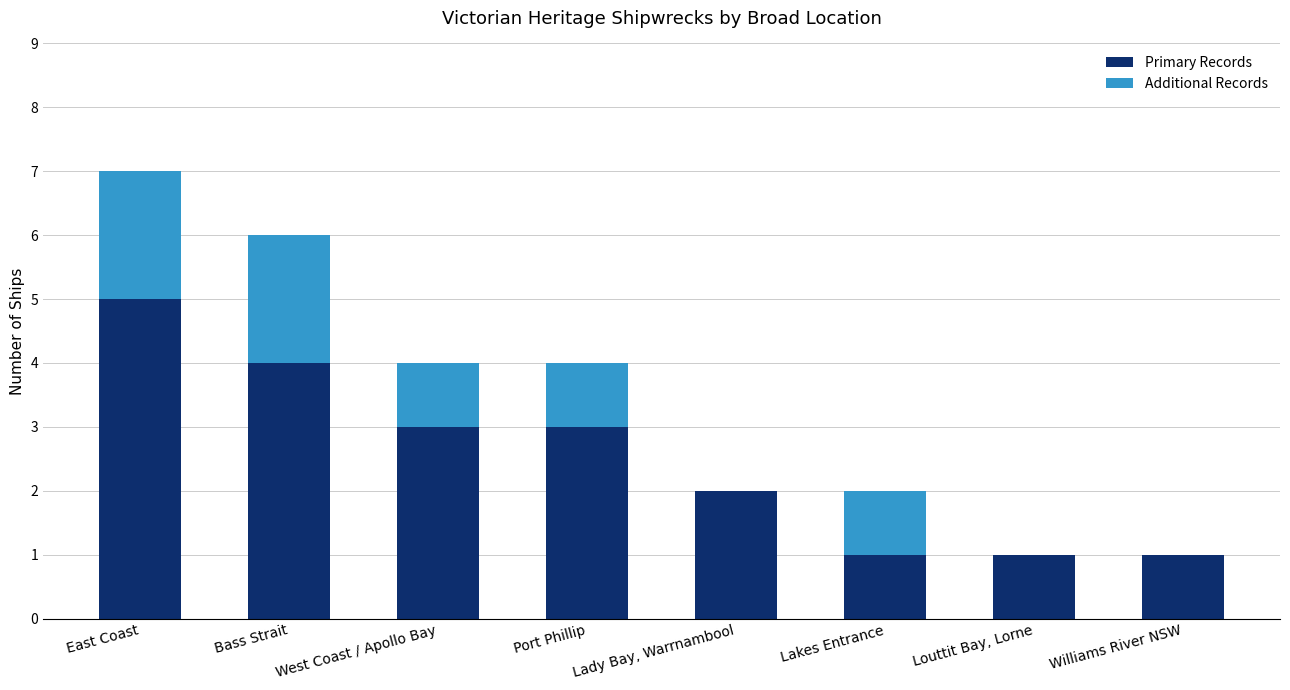

Is it true that Primary Records equals 1 at Louttit Bay, Lorne?

True